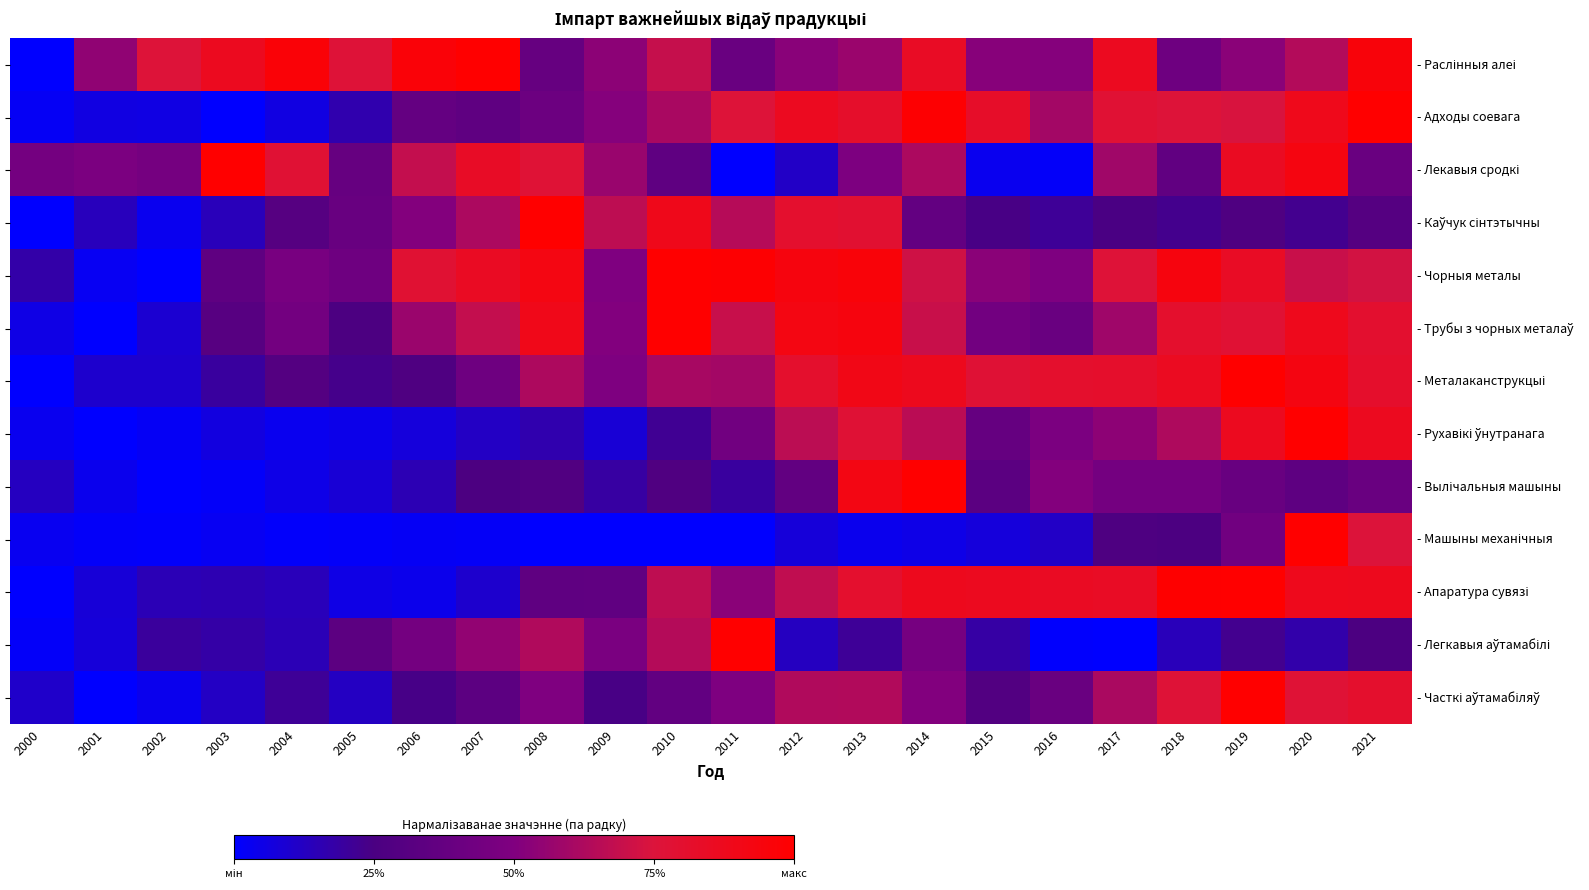

The - Раслінныя алеі series shows 1.0 at 2006. True or false?

True